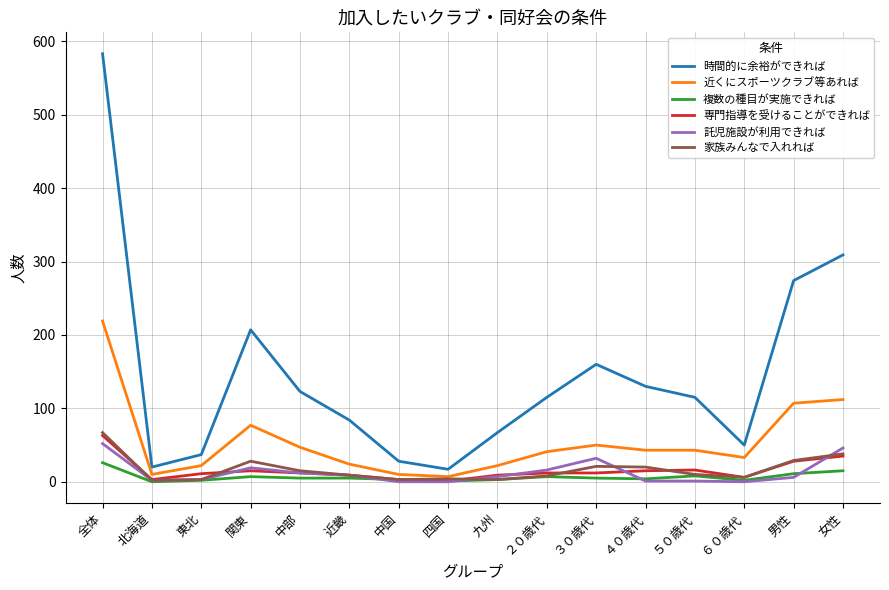

True or false: 時間的に余裕ができれば and 近くにスポーツクラブ等あれば intersect in this chart.

False